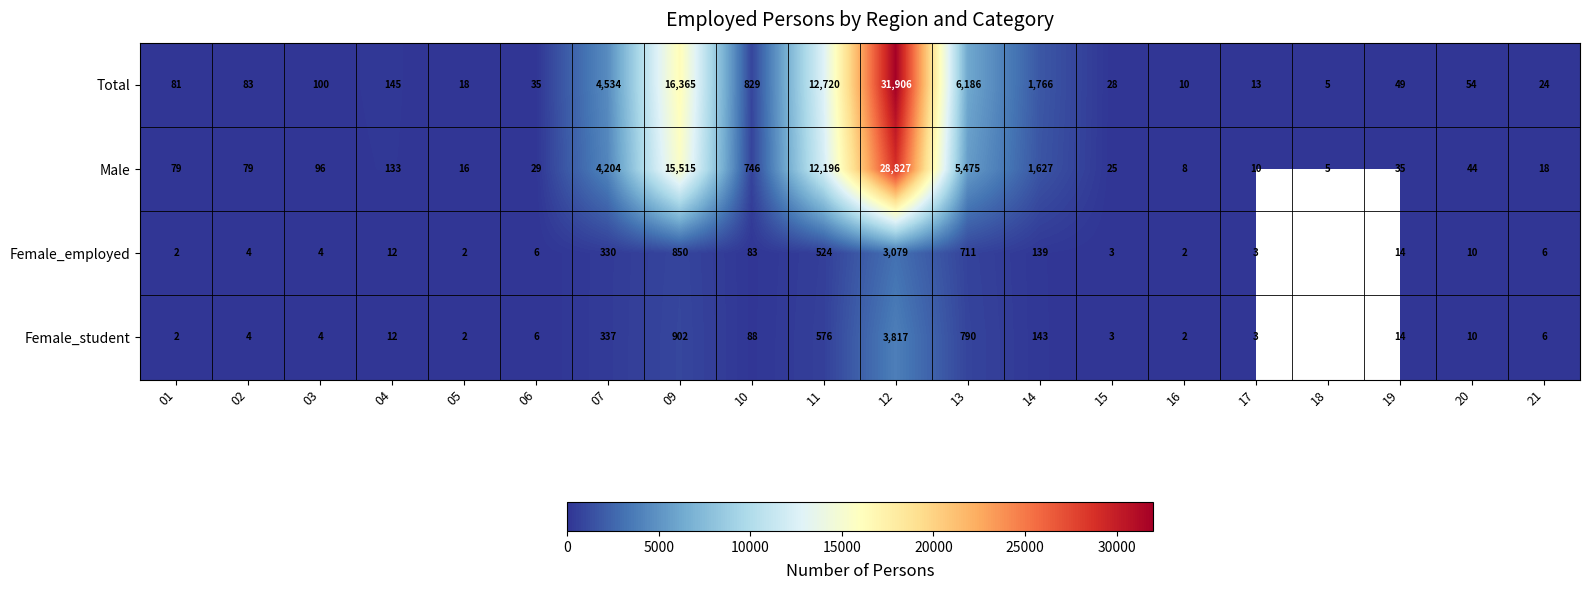

True or false: Total has a value of 49 at 19.

True